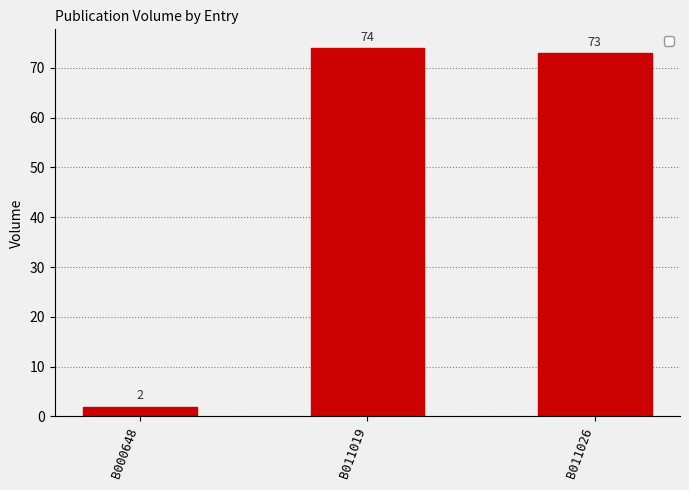

Rank the categories by value from lowest to highest.

B000648, B011026, B011019